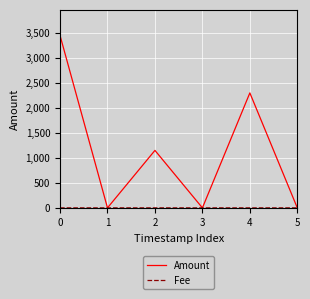

The value of Amount at 4 is 2300.1. True or false?

True